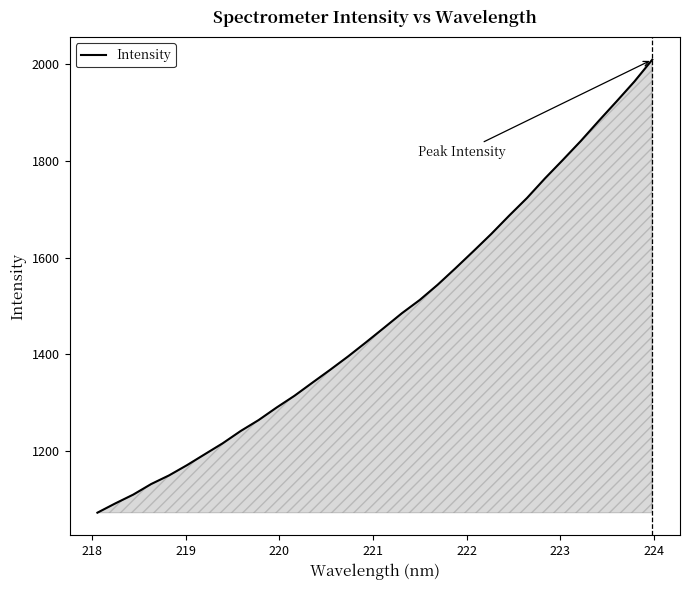

What is the smallest value displayed?

1073.0